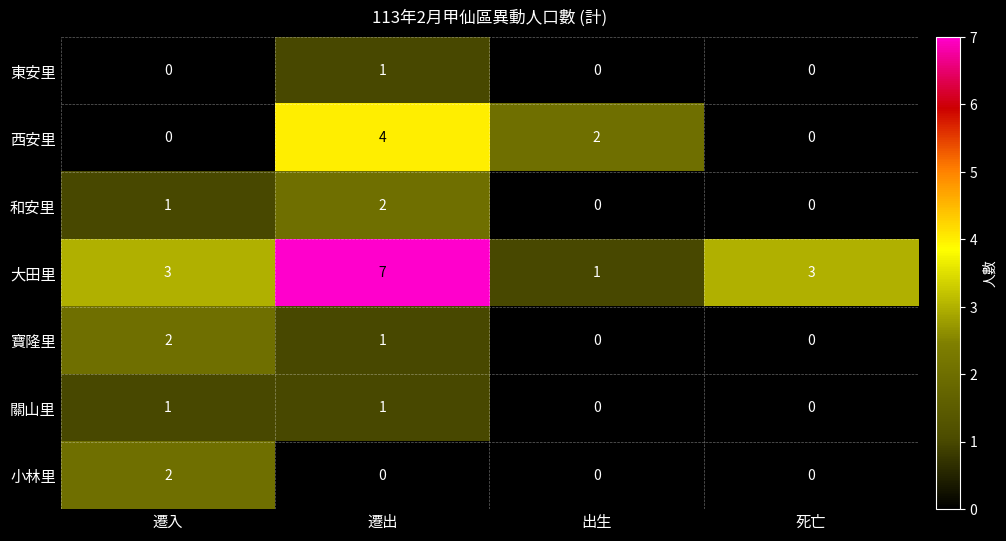

Where is 寶隆里 nearest to the value 1?

遷出